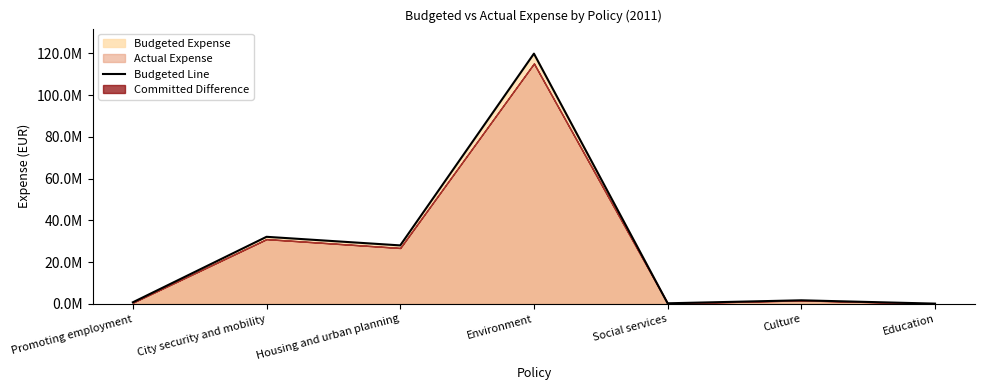

What is the difference between the values at Education and Culture?

1591203.5